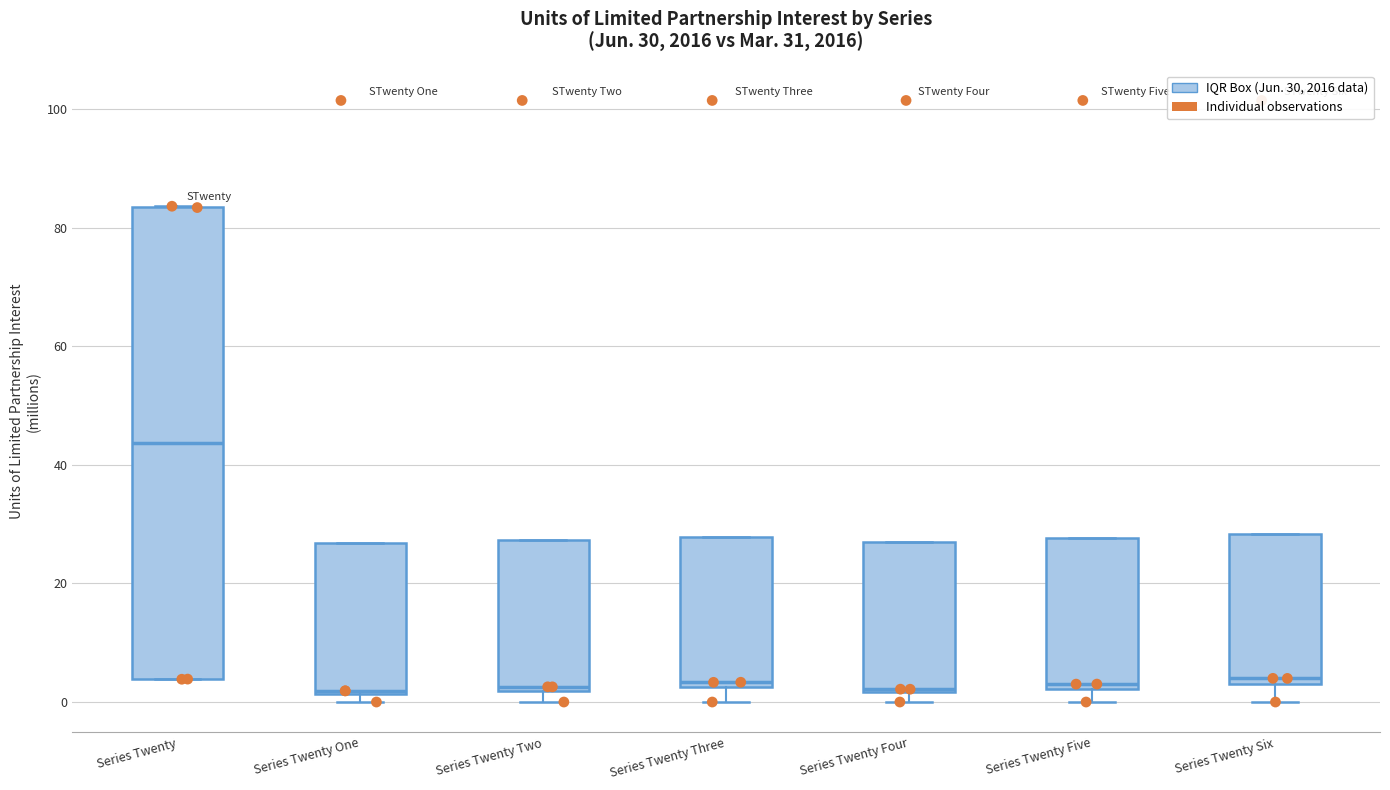

Which box has the highest median line?

Series Twenty